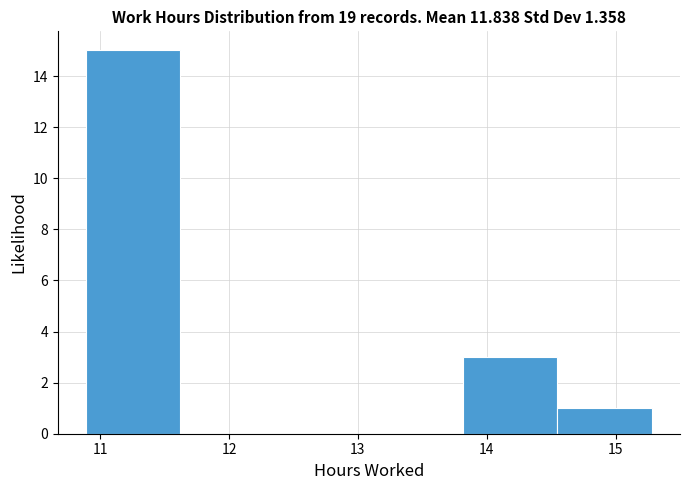

What is the height of the bar covering 13.8 to 14.5 on the x-axis? Neither the bar edges nor the heights are printed on the chart, so give them approximately, as read against the axes.

3